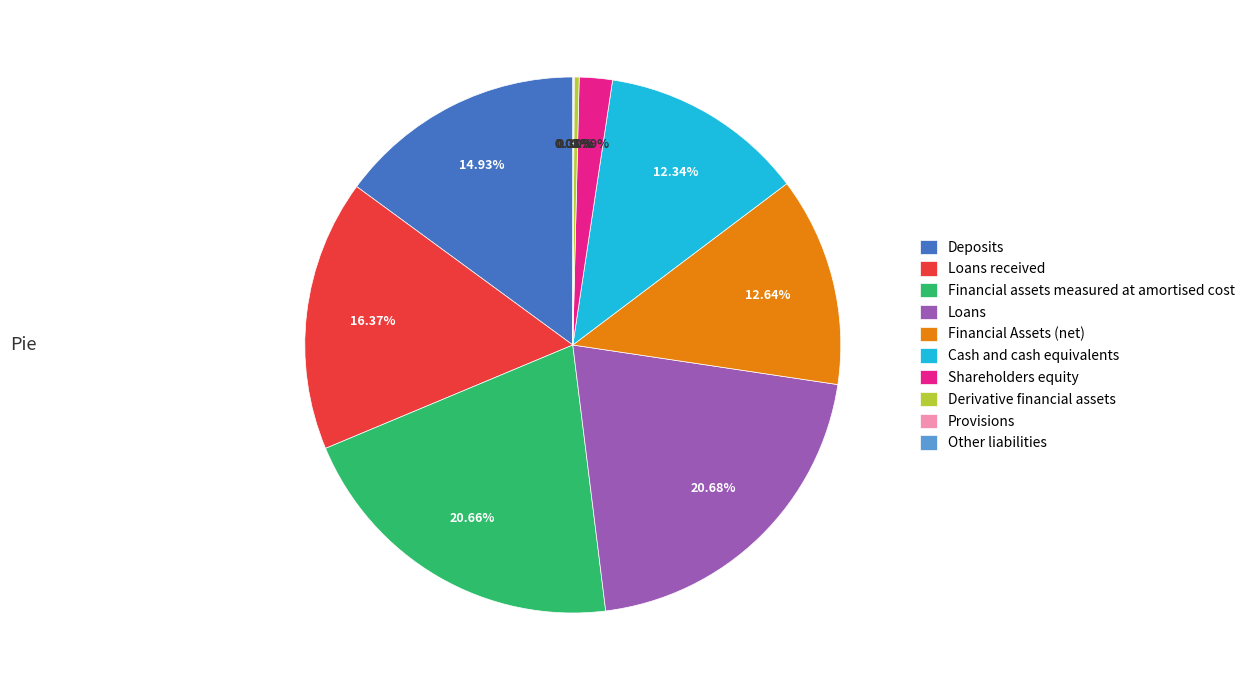

The Shareholders equity slice represents 2% of the pie. True or false?

True